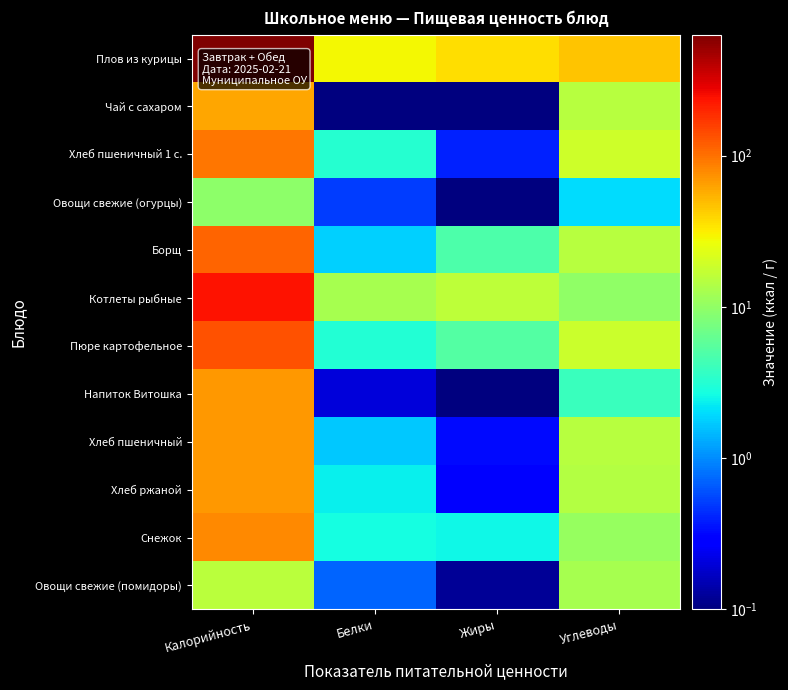

Rank the series by their maximum value, from lowest to highest.

Овощи свежие (огурцы), Овощи свежие (помидоры), Чай с сахаром, Хлеб пшеничный, Напиток Витошка, Хлеб ржаной, Снежок, Хлеб пшеничный 1 с., Борщ, Пюре картофельное, Котлеты рыбные, Плов из курицы